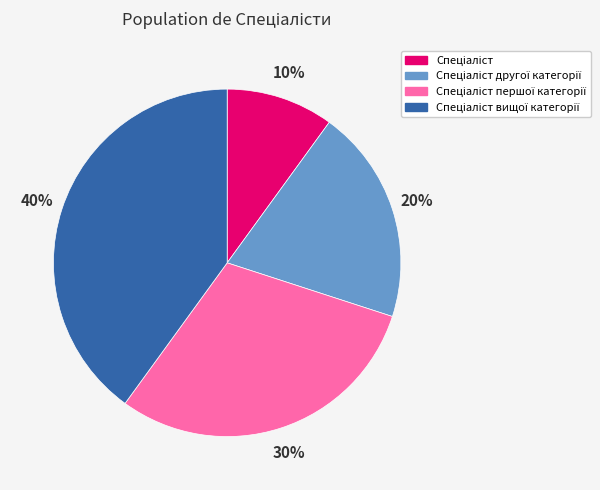

To the nearest percent, what is the average slice percentage?

25%